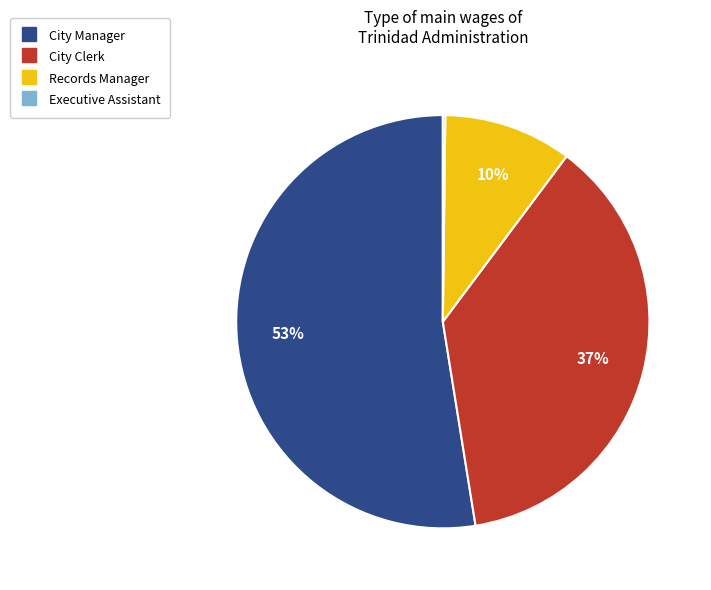

Is it true that Records Manager is 10% of the pie?

True